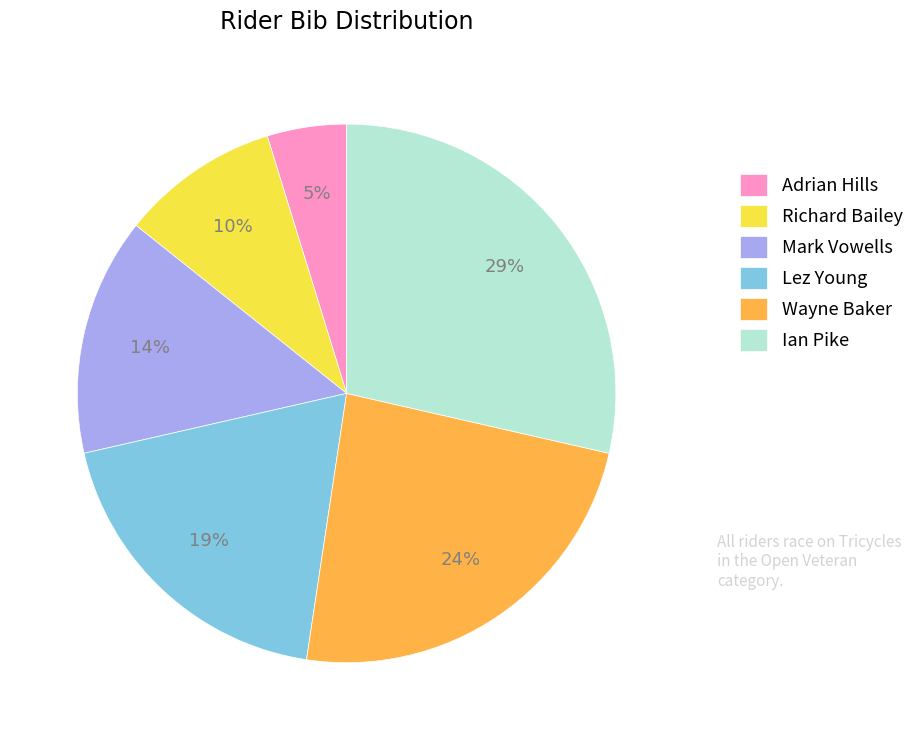

True or false: Wayne Baker accounts for 35% of the total.

False